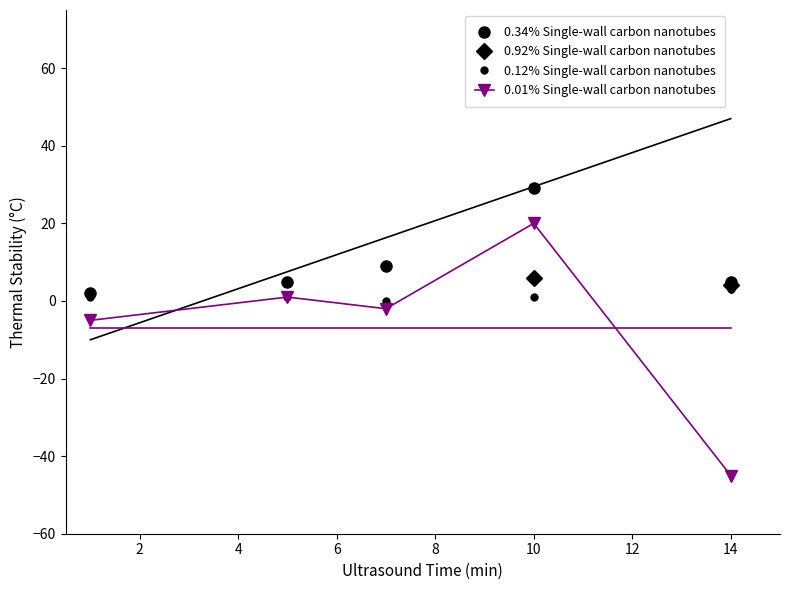

The District Health Centers series shows 70 at 10. True or false?

False